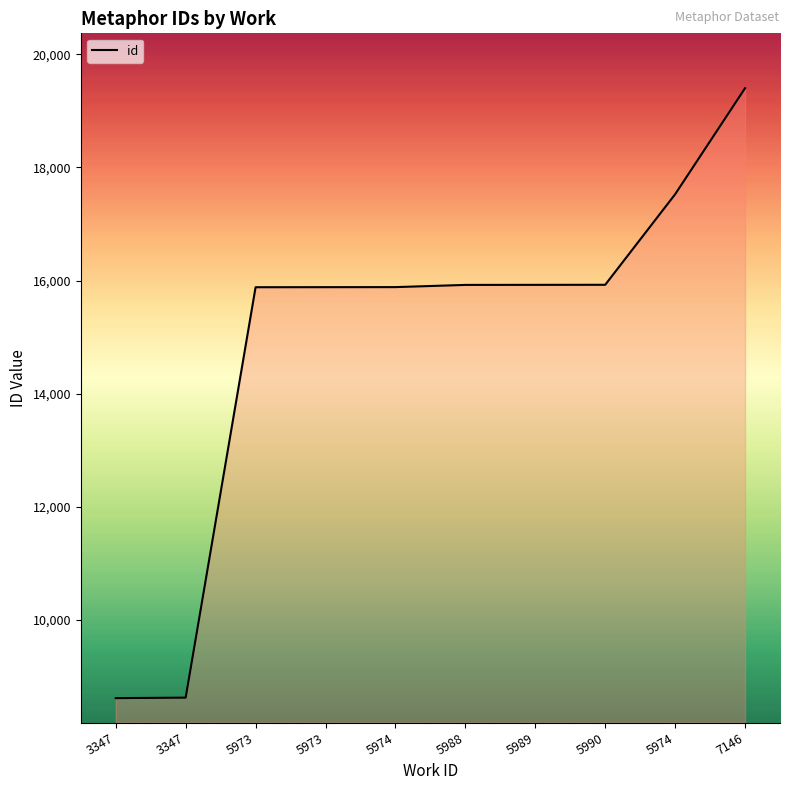

What is the difference between the values at 7146 and 5974?

1874